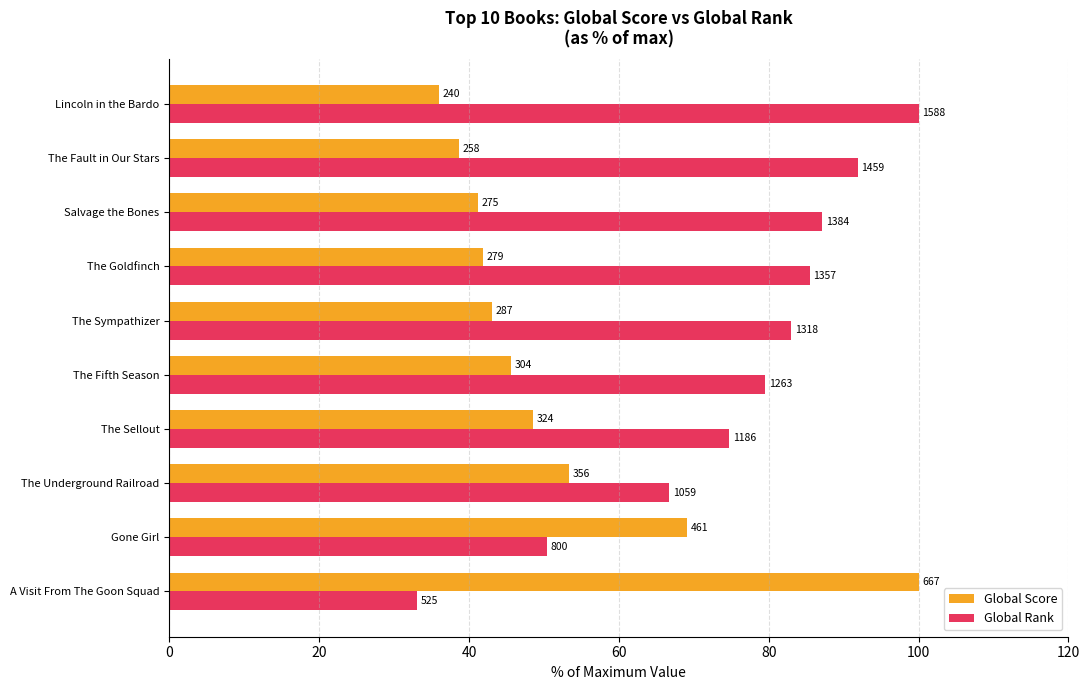

What position from the left is Gone Girl?

2